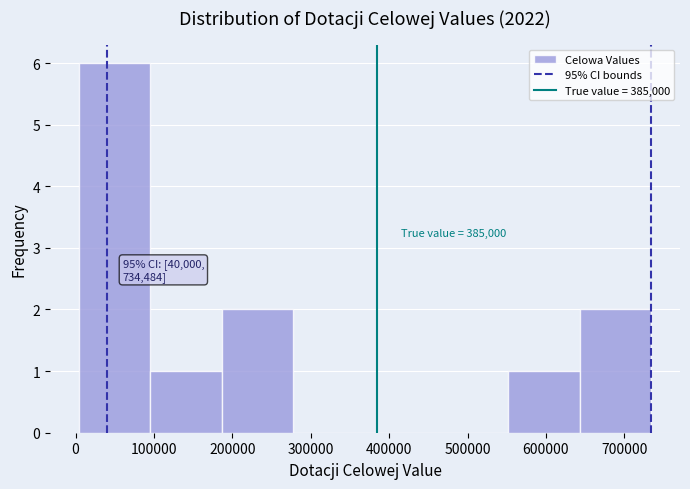

Over which range of the x-axis is the bar tallest?

0 to 100000